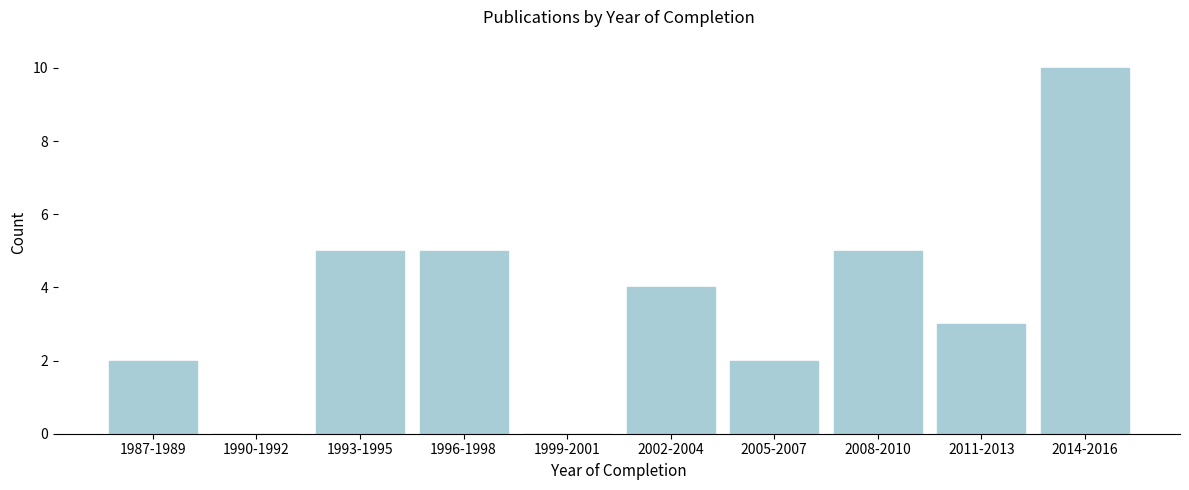

Reading left to right, extract all data points from this chart.

1987-1989=2	1990-1992=0	1993-1995=5	1996-1998=5	1999-2001=0	2002-2004=4	2005-2007=2	2008-2010=5	2011-2013=3	2014-2016=10